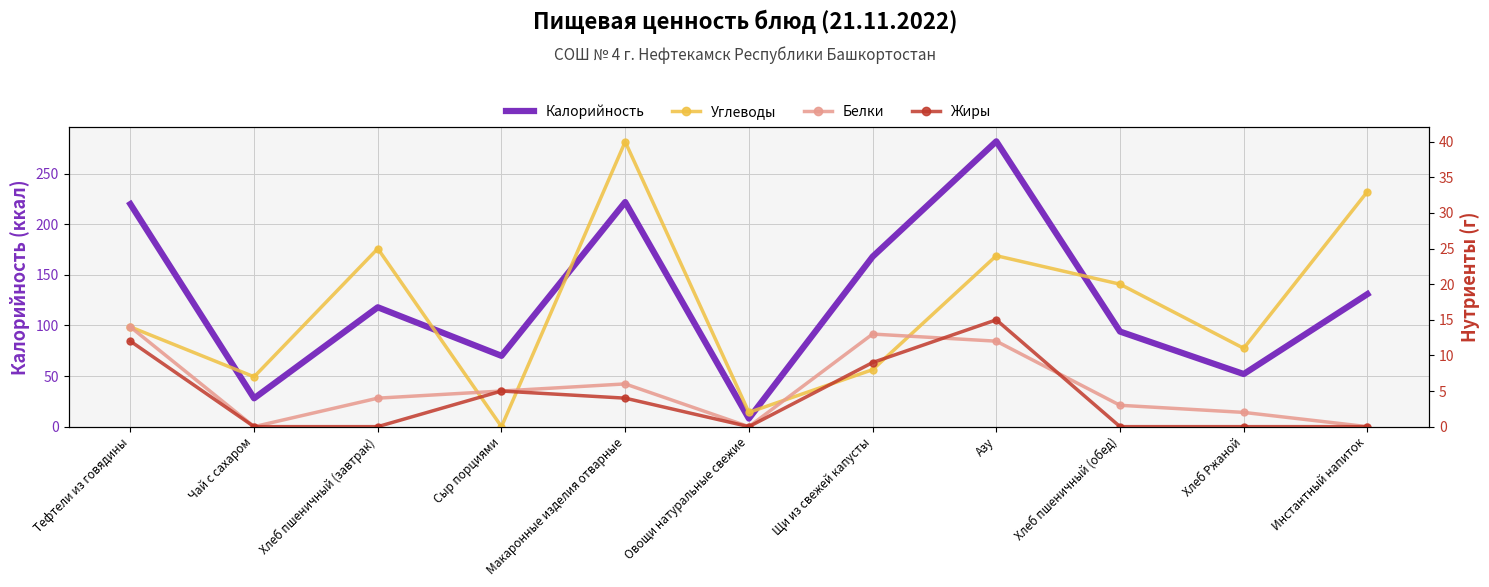

At which label is Жиры closest to 7?

Сыр порциями